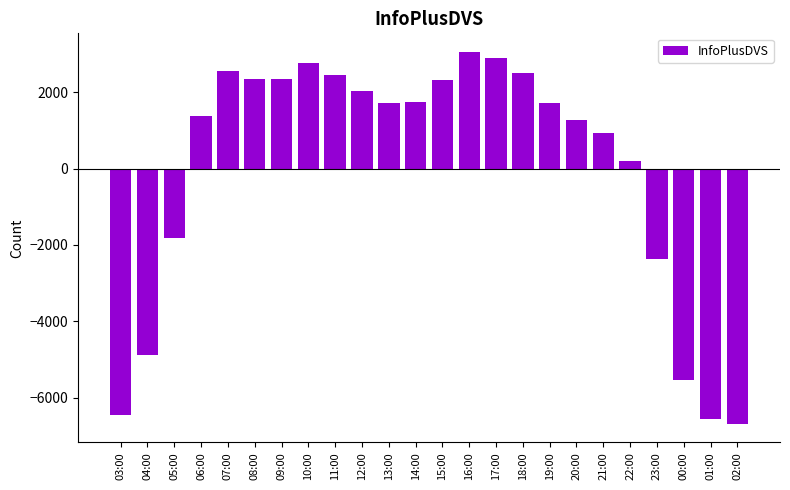

The chart shows a value of 831.5 at 15:00. True or false?

False